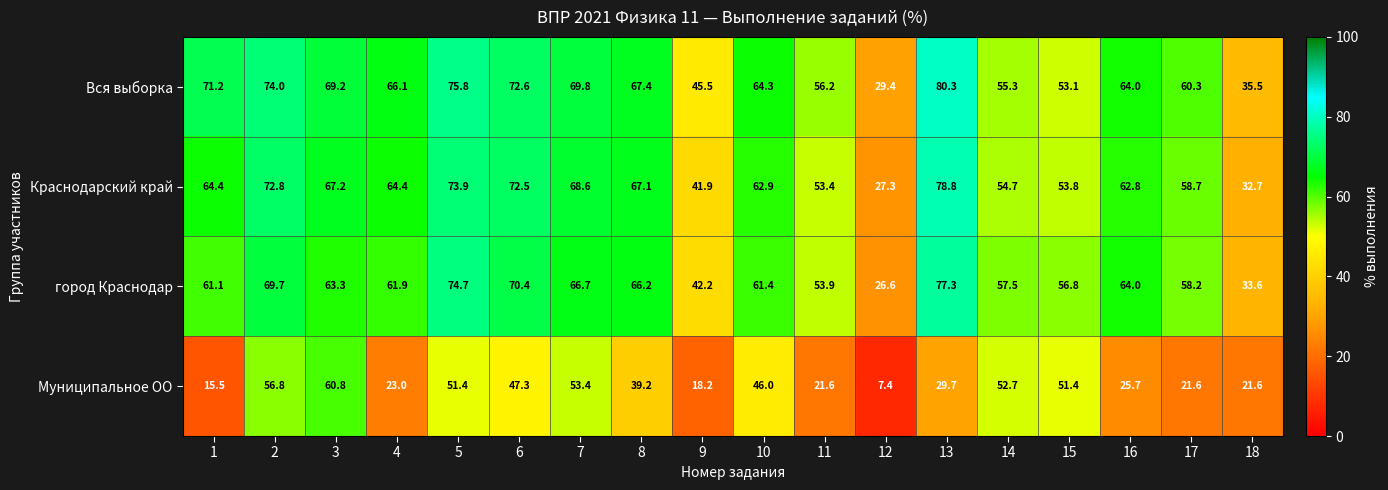

Count the number of data series in this chart.

4